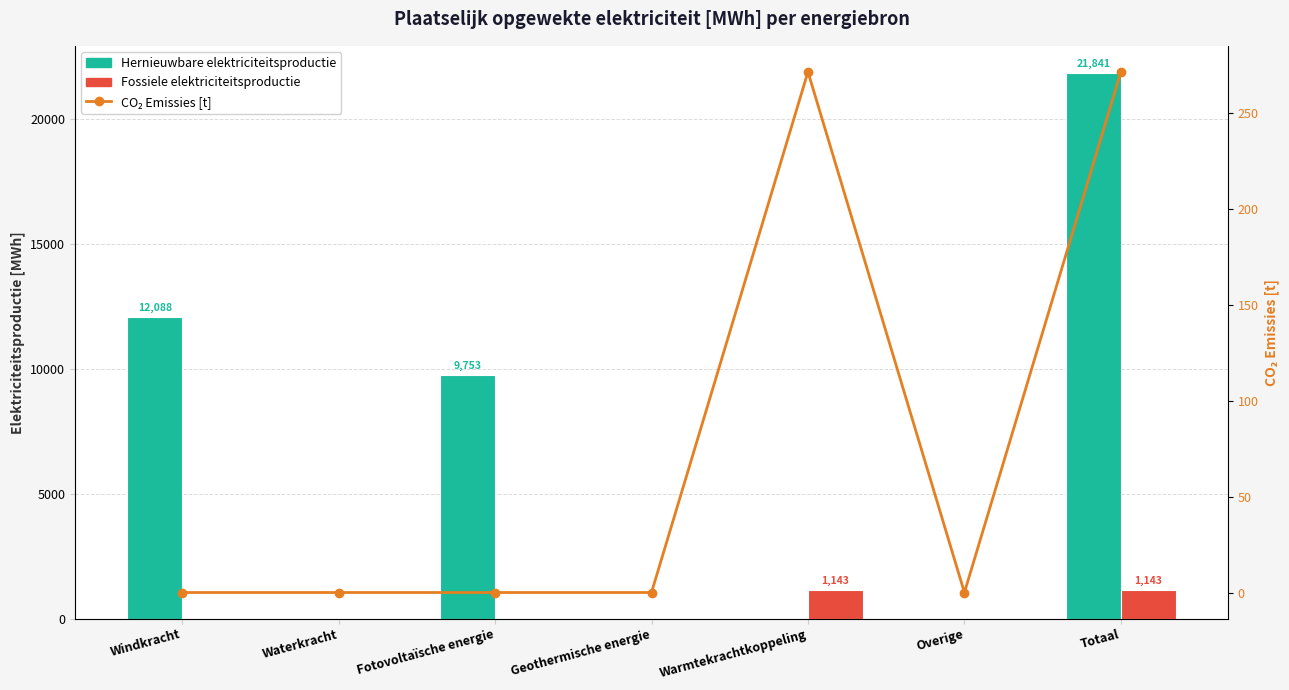

What are all the series names shown in the legend?

Hernieuwbare elektriciteitsproductie, Fossiele elektriciteitsproductie, CO₂ Emissies [t]